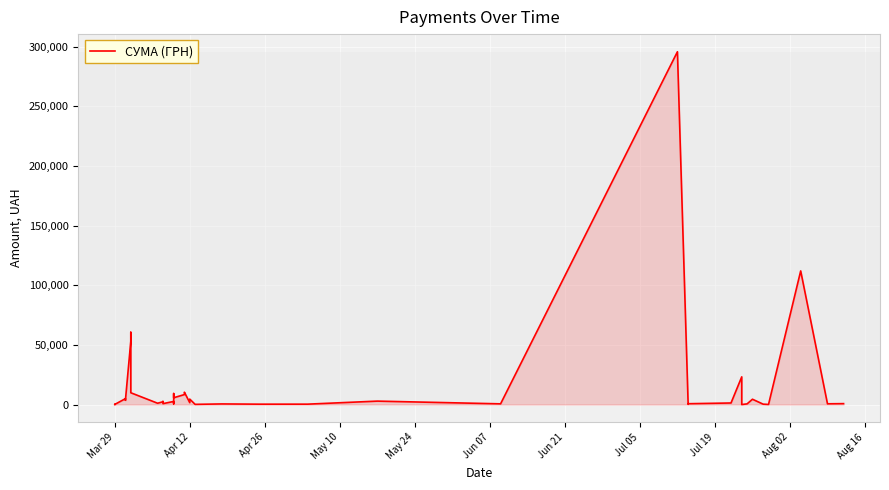

The chart shows a value of 7950.0 at May 10. True or false?

False